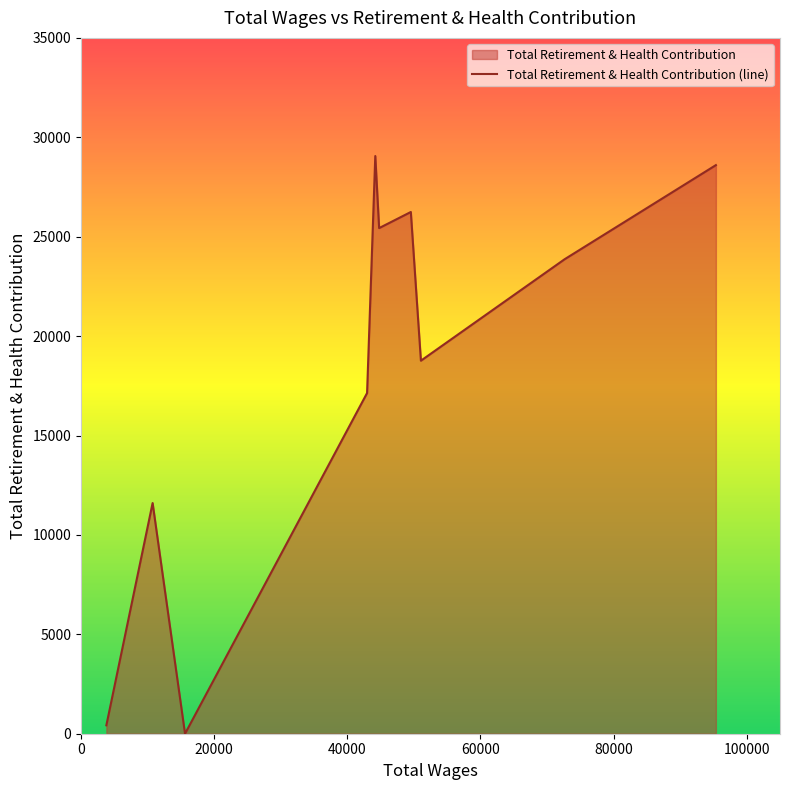

Does the chart have visible grid lines?

No